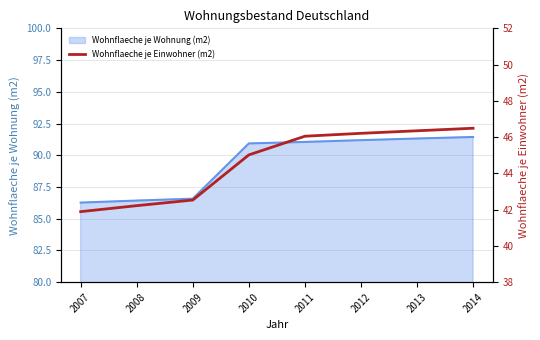

Count the number of values greater than 46.

4